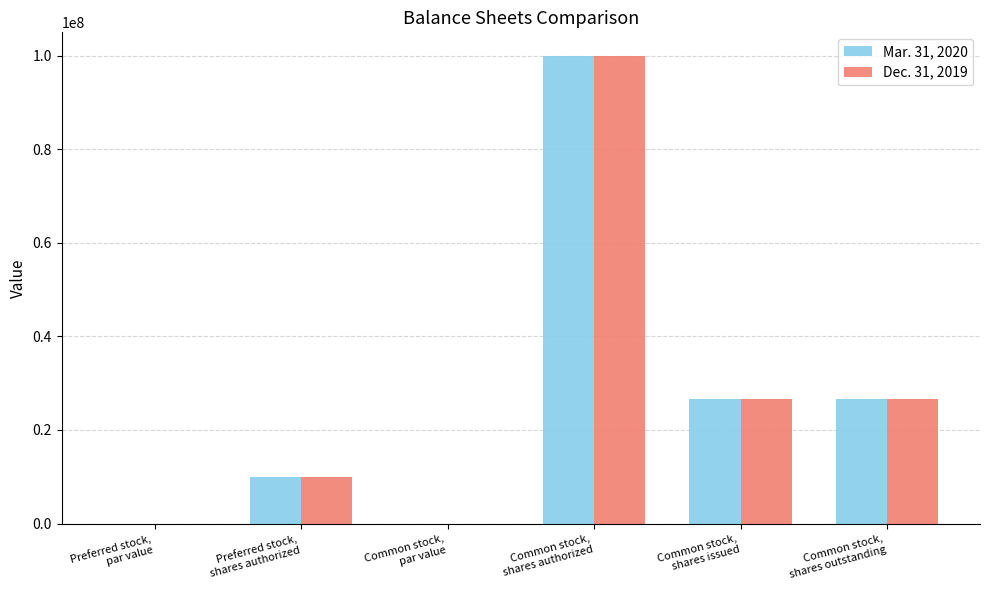

What is the sum of all Mar. 31, 2020 values?

163263206.0